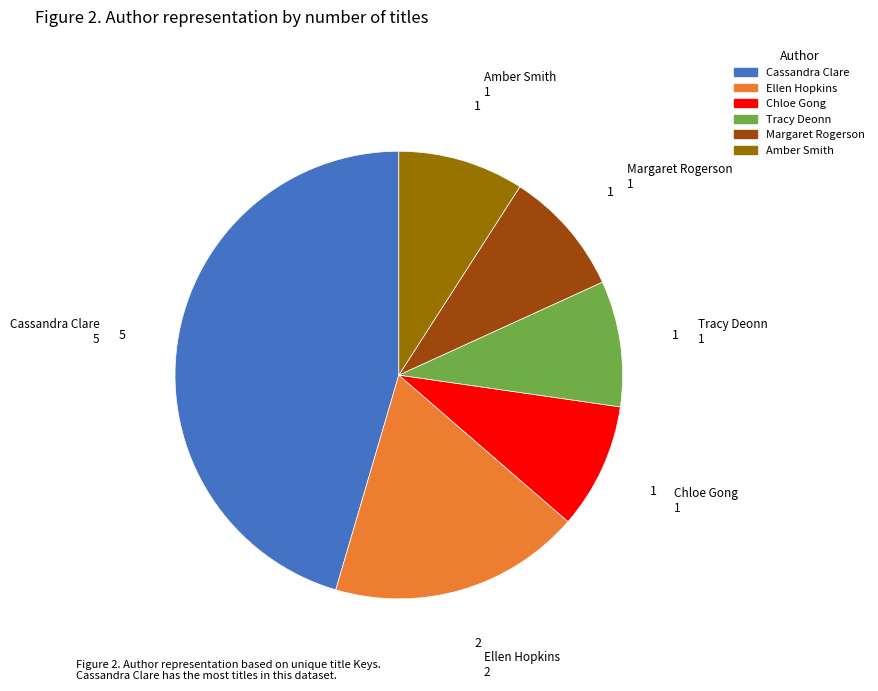

Is it true that Chloe Gong is 9% of the pie?

True